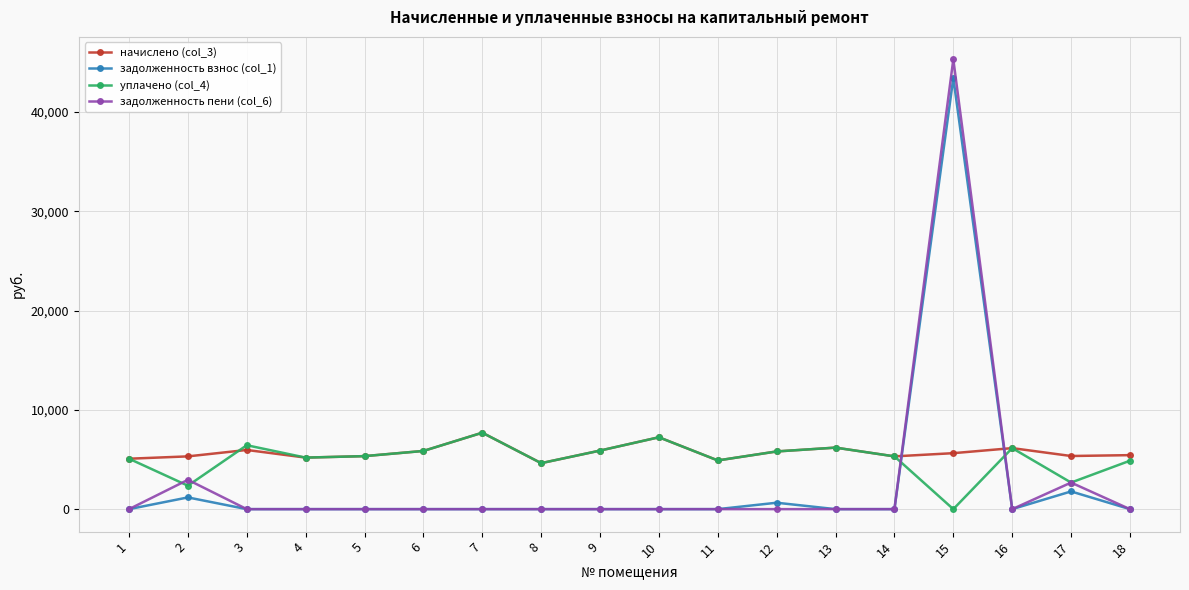

What is the total value across all series at 7?

15400.8